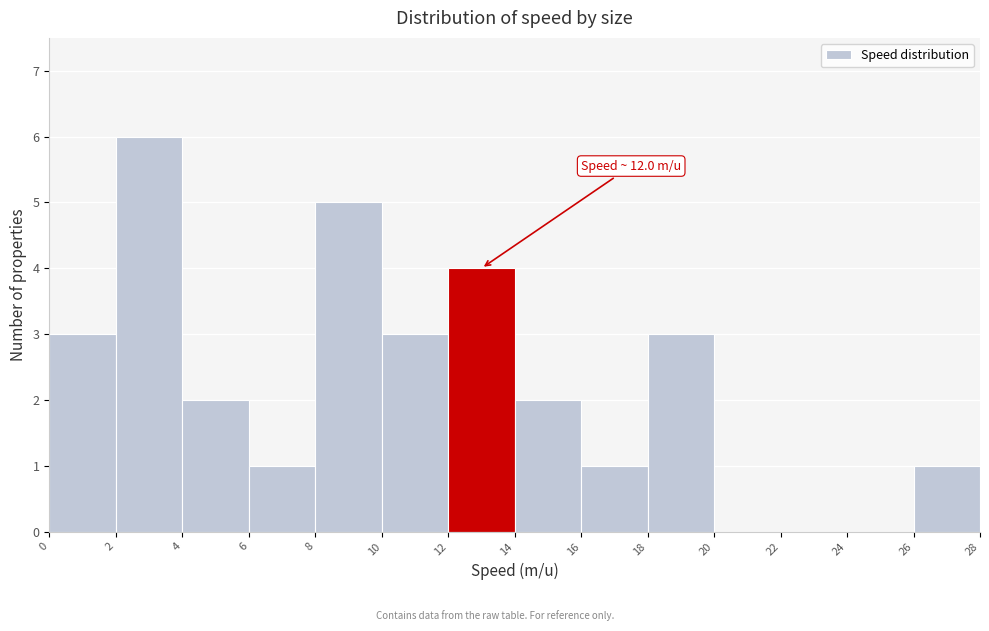

Over which range of the x-axis is the bar tallest?

2 to 4